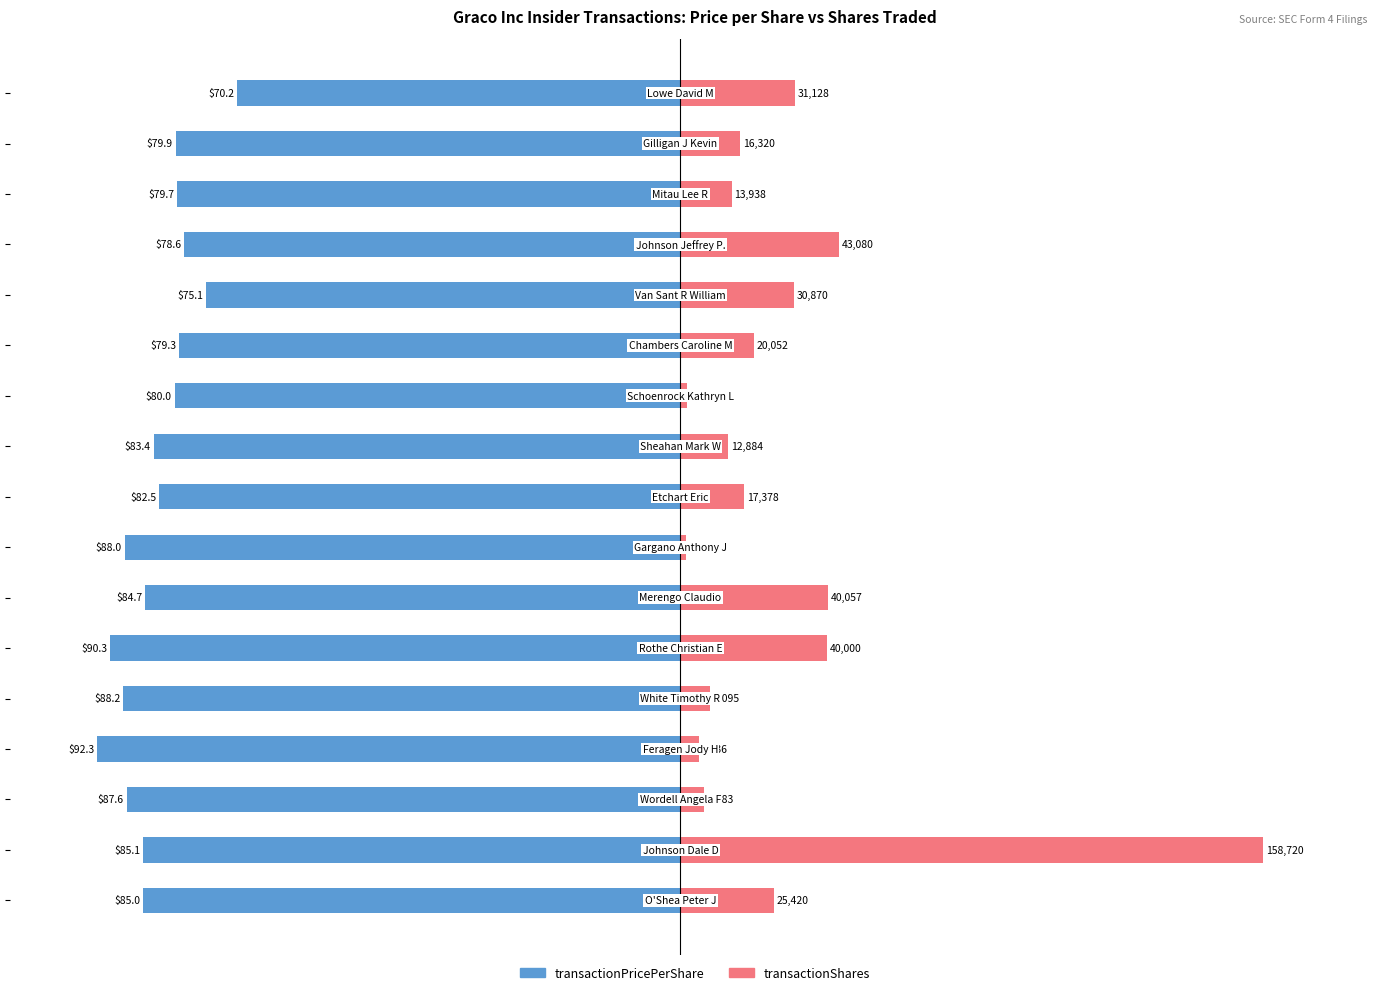

List the series in order of their overall mean, highest first.

transactionShares, transactionPricePerShare